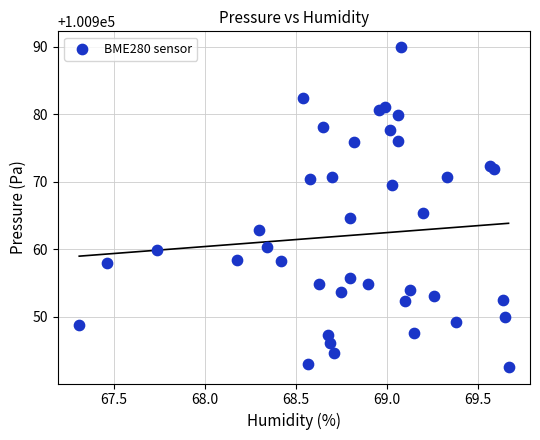

What Y value in the scatter plot is closest to 100966?

100965.3